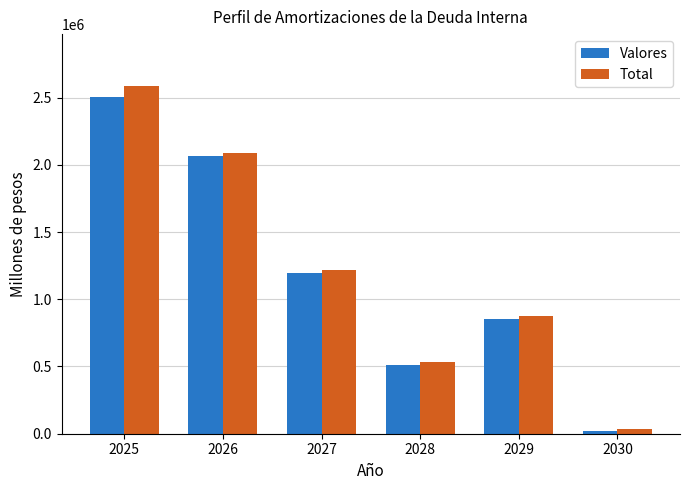

Which series has the largest range (max minus min)?

Total